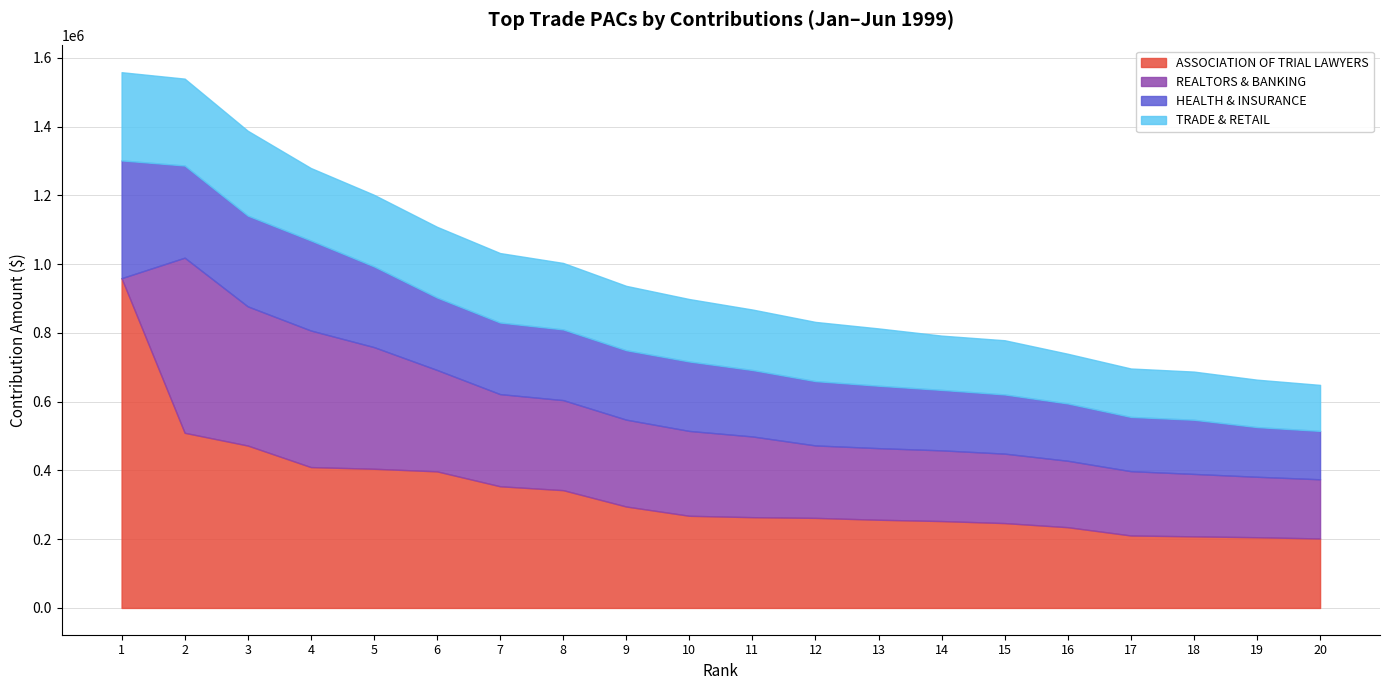

At which category is the sum across all series the highest?

1